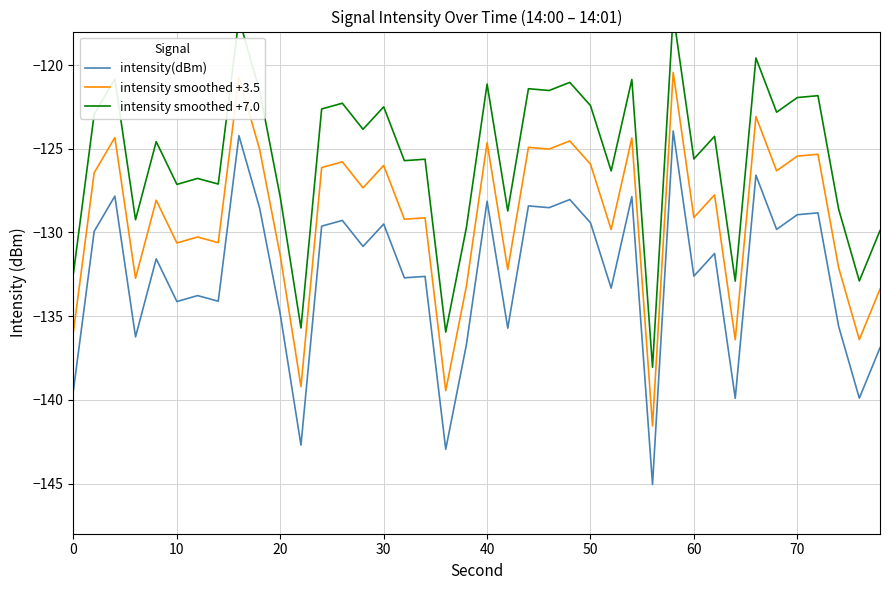

At how many categories does at least one series exceed -133?

37